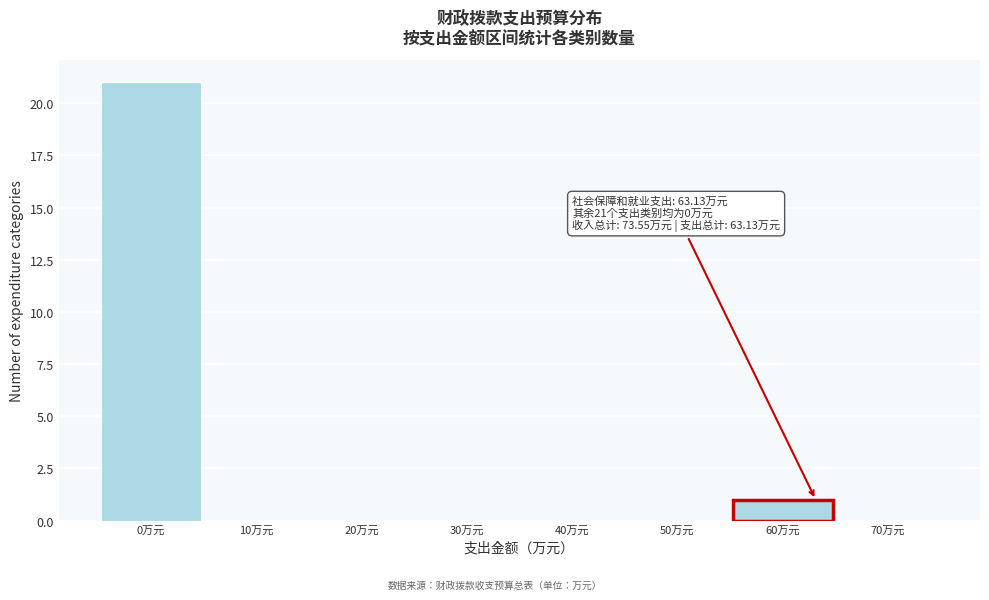

Which range on the x-axis has the tallest bar?

-5 to 5